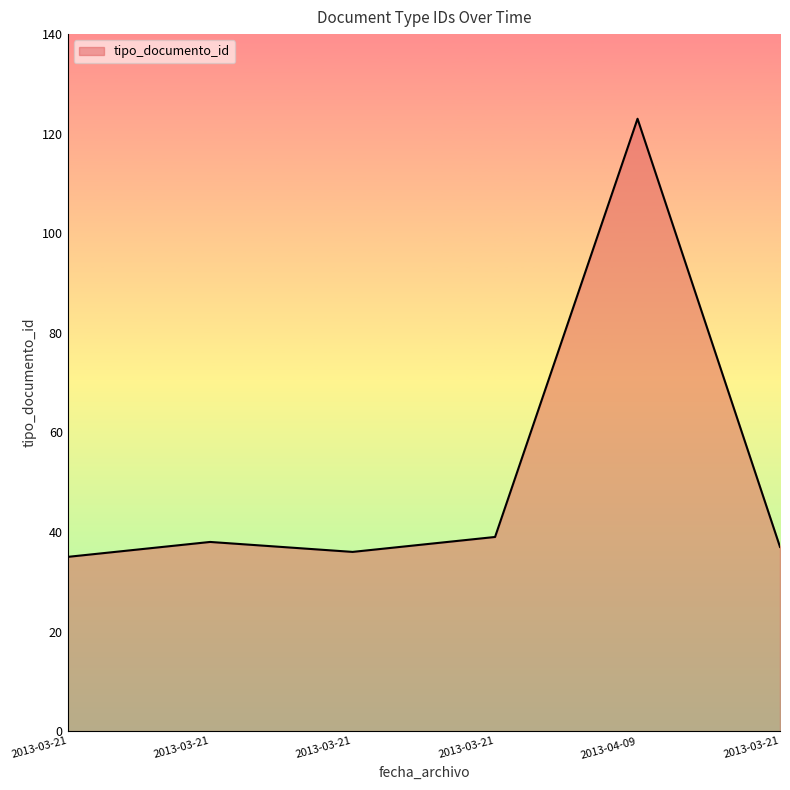

What is the change in value from 2013-03-21 to 2013-03-21?

-2